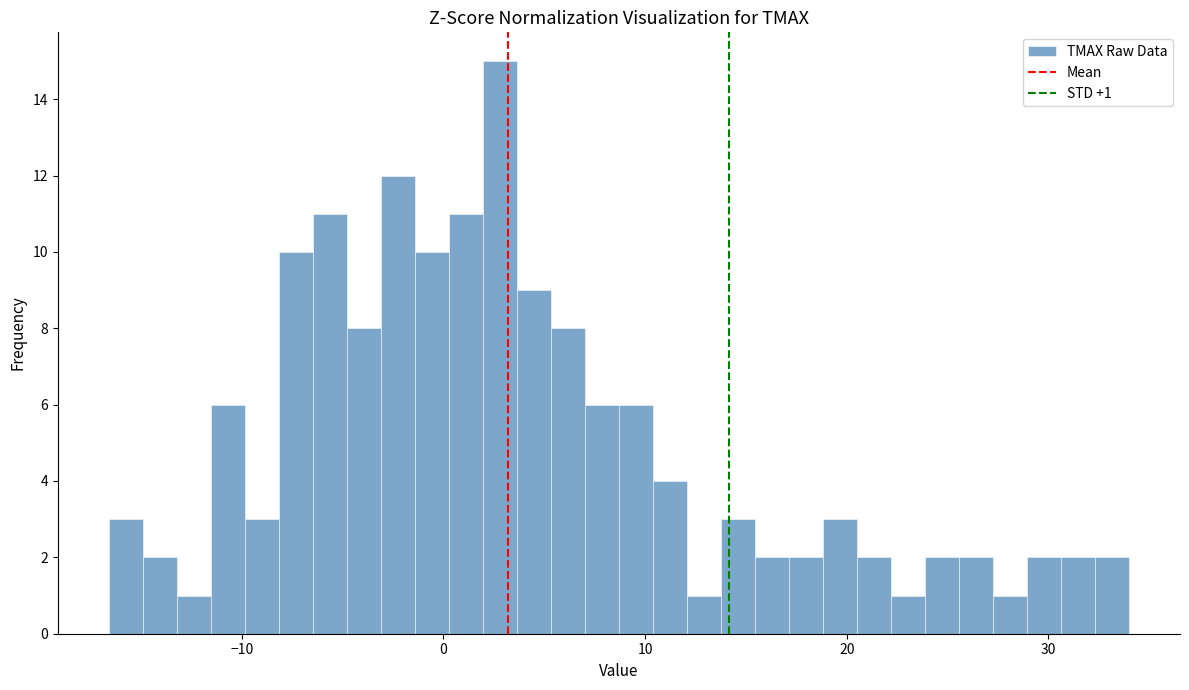

Read against the x-axis, roughly where is the centre of the tallest bar?

3